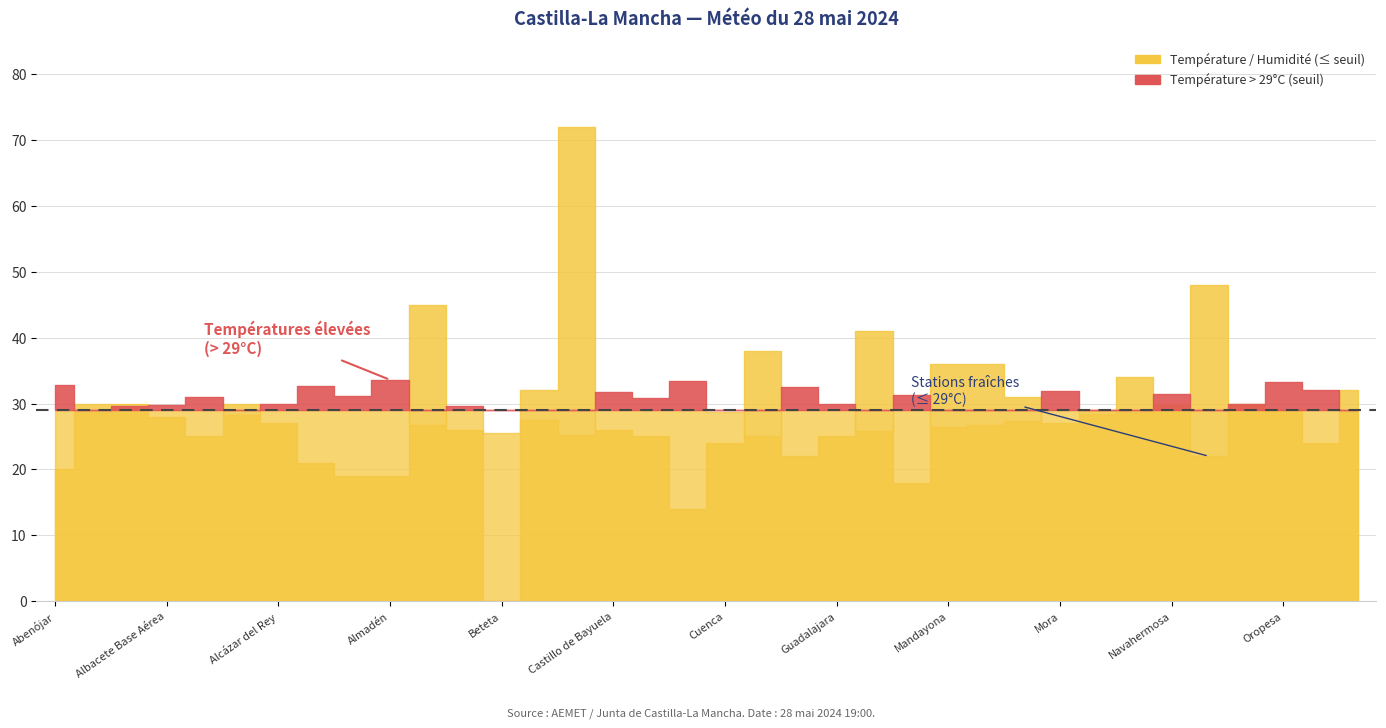

Does the chart display data point markers on the line(s)?

No